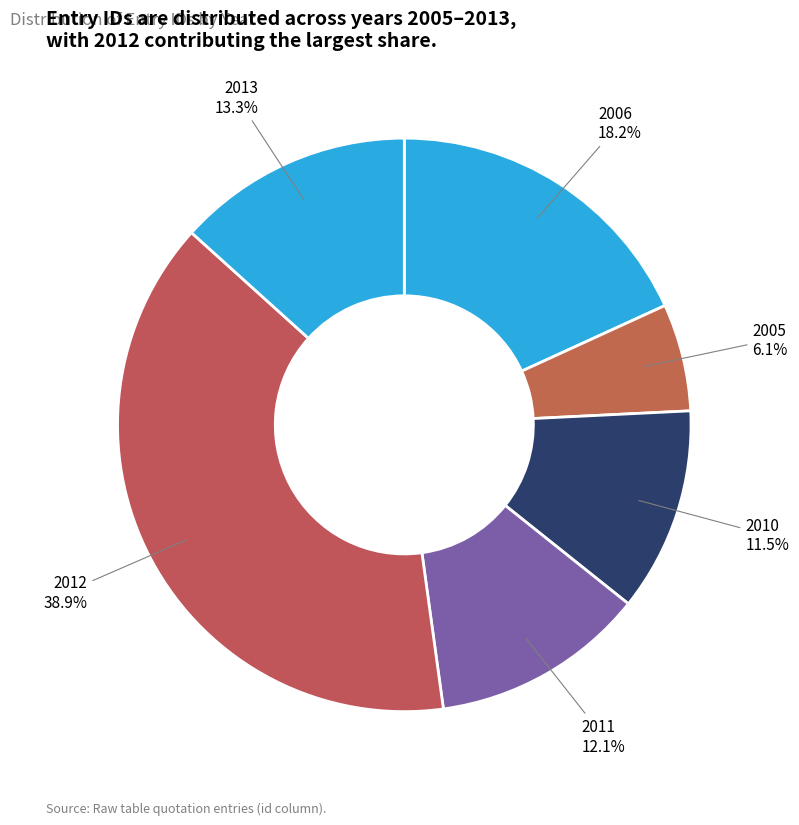

Is there any slice that represents more than half of the pie?

No